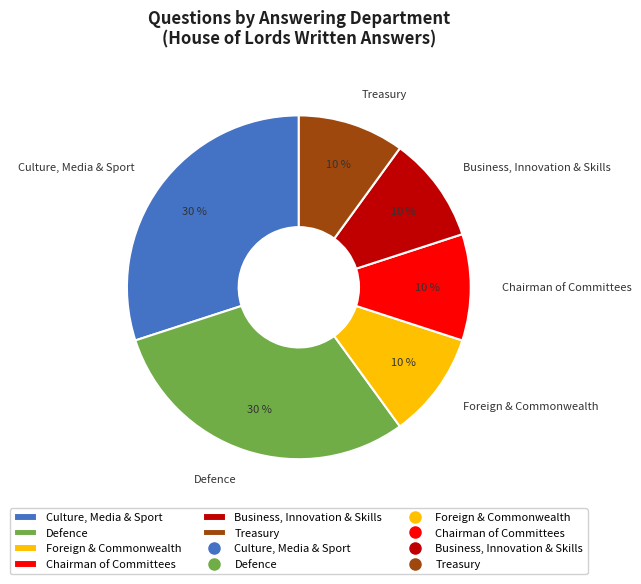

To the nearest percent, what is the difference between the Chairman of Committees and Defence slice percentages?

20%